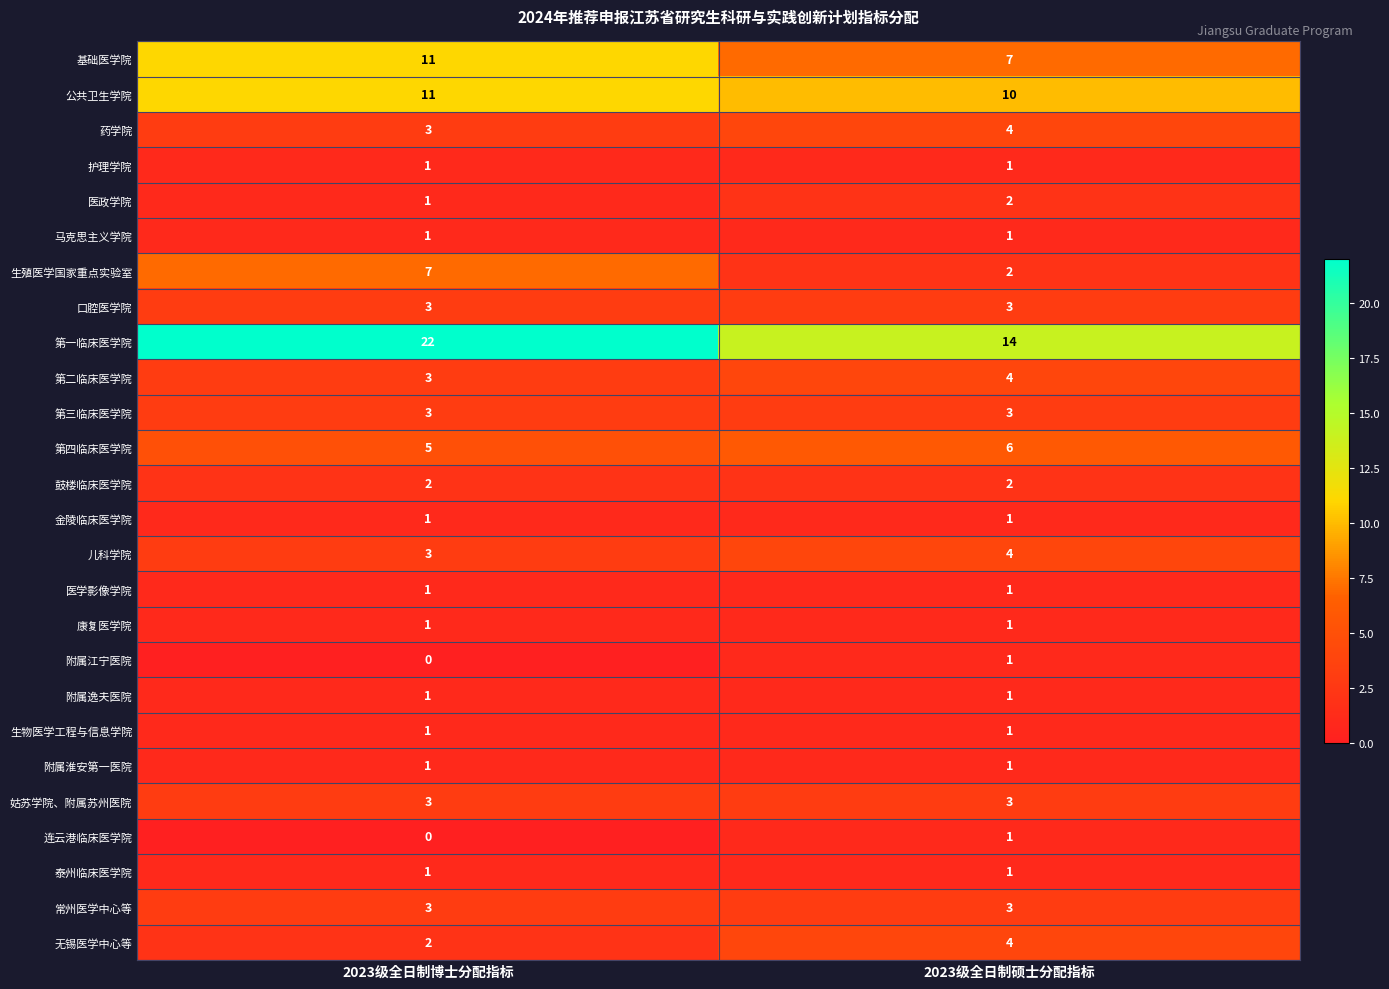

How many distinct data groups are displayed?

26